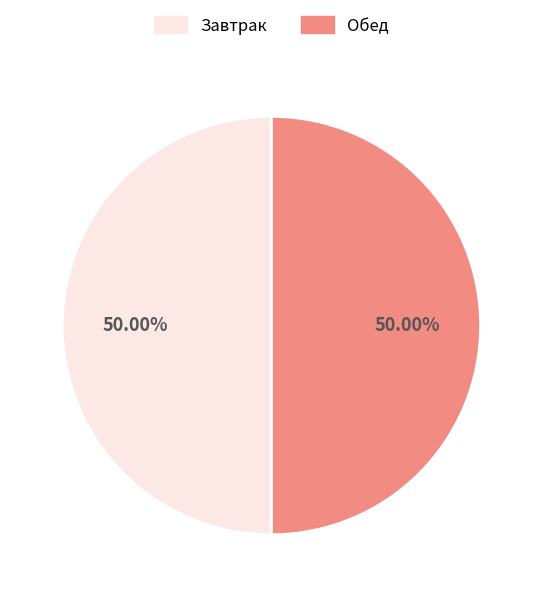

Do Завтрак and Обед together represent more than half of the pie?

Yes